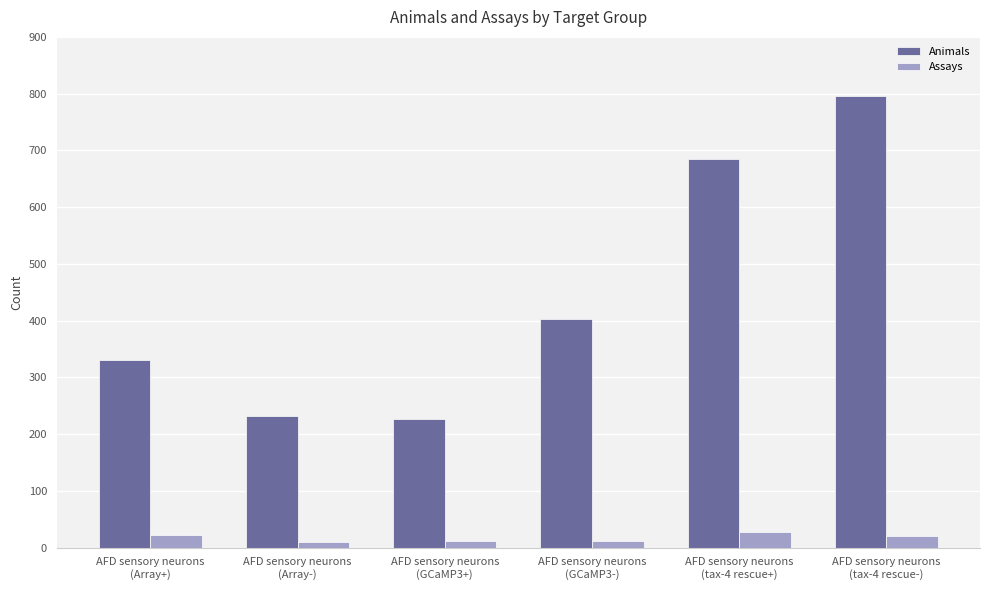

What is the difference between the Animals values at AFD sensory neurons
(Array-) and AFD sensory neurons
(GCaMP3+)?

5